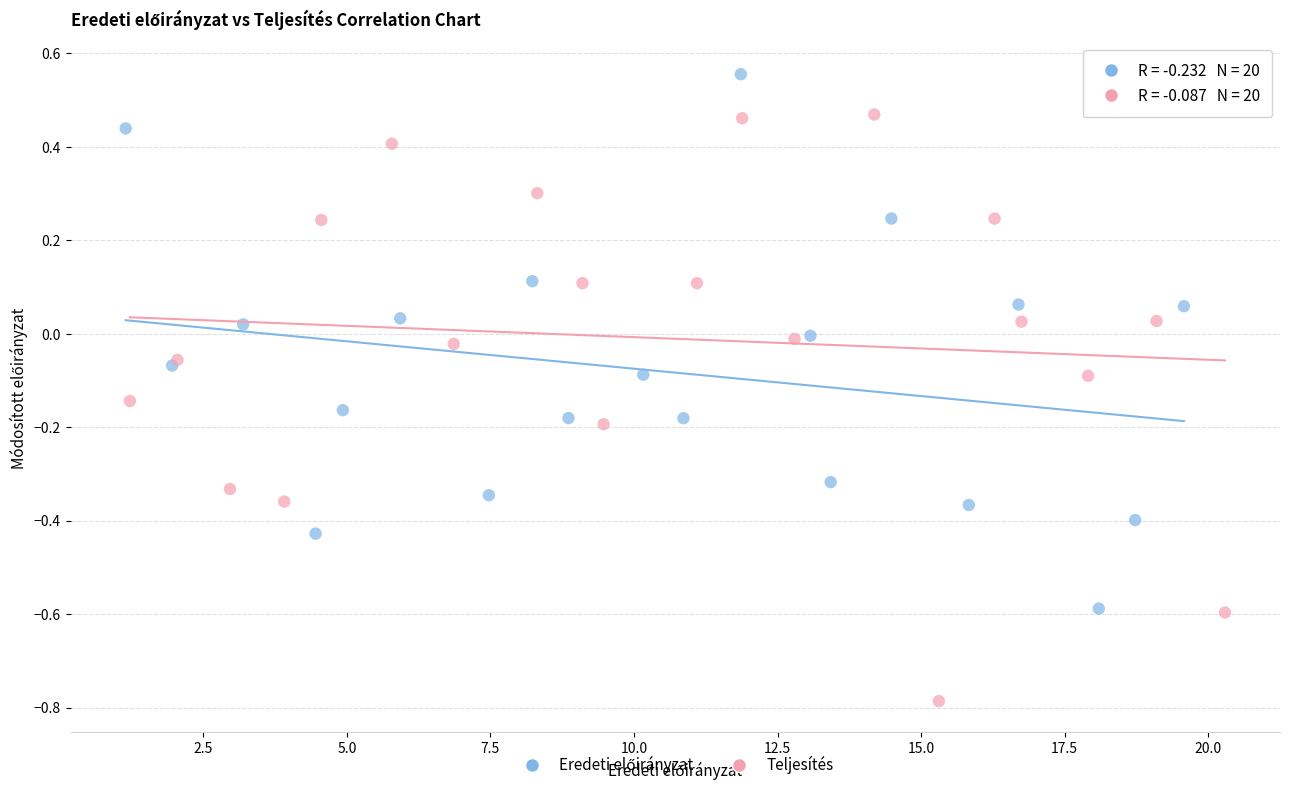

Which series has the largest Y range (max minus min)?

Teljesítés